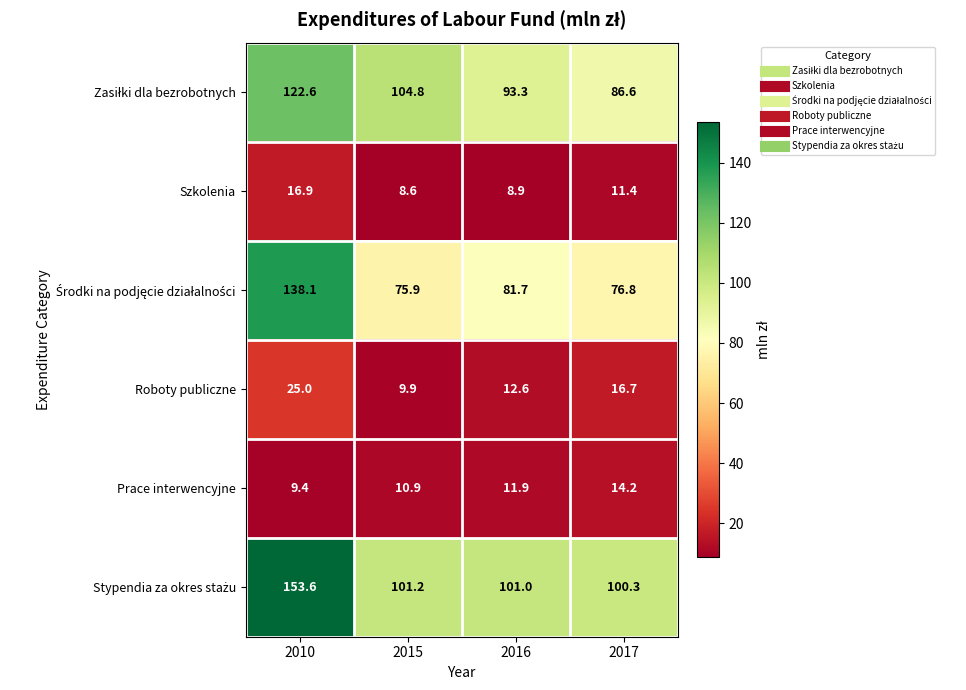

List the labels in order of Prace interwencyjne value, largest first.

2017, 2016, 2015, 2010